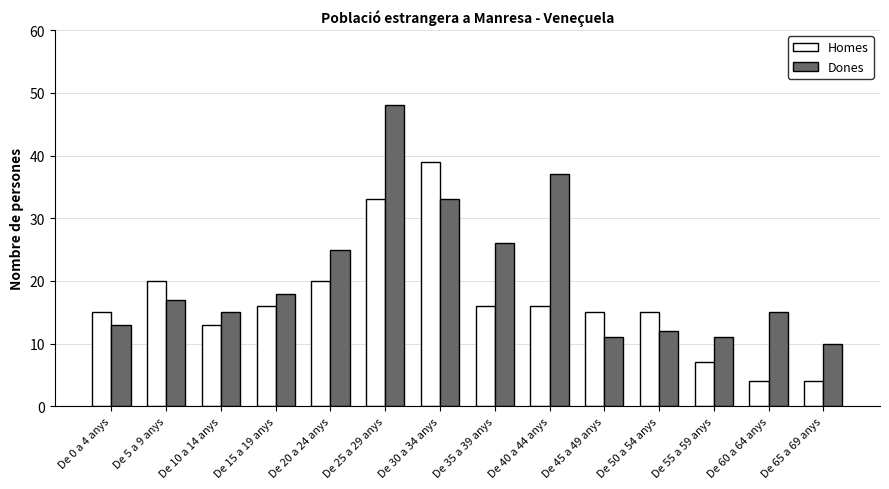

True or false: Dones has a value of 4 at De 45 a 49 anys.

False